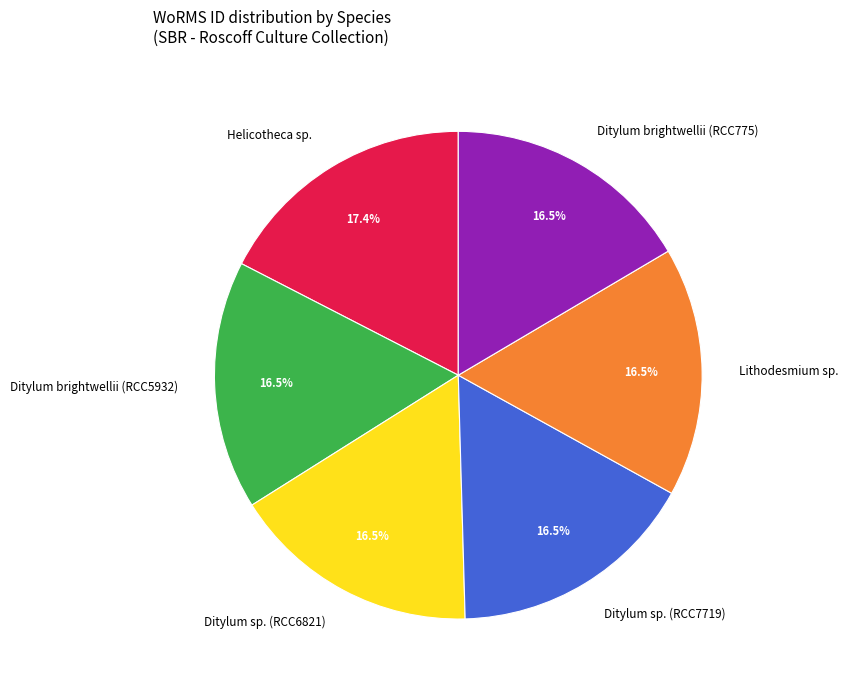

Is there any slice that represents more than half of the pie?

No